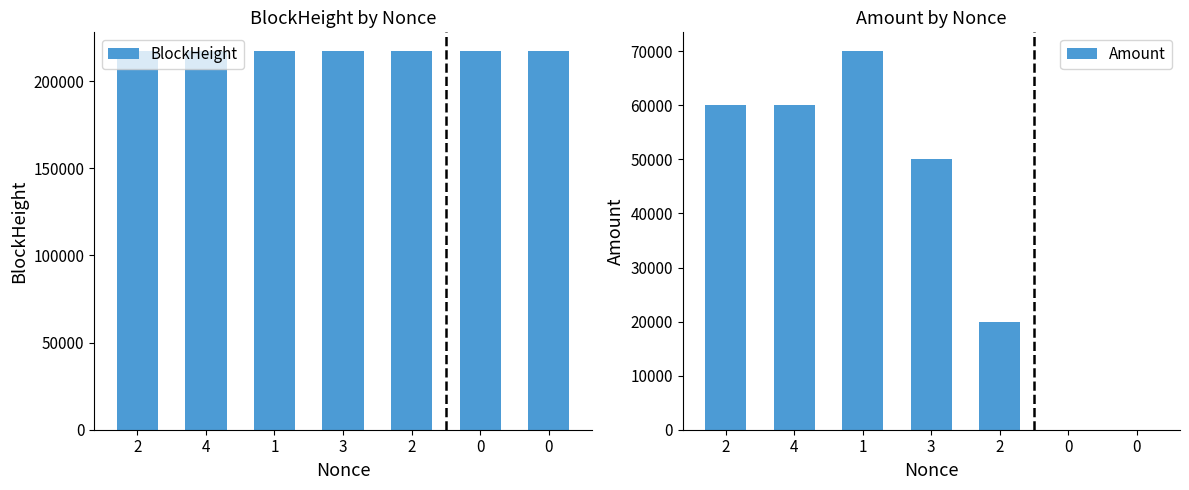

Reading right to left, extract all data points from this chart.

BlockHeight: 217020.0	217029.0	217068.0	217073.0	217084.0	217095.0	217107.0
Amount: 10.0	9.0	20000.0	50000.0	70000.0	60000.0	60000.0